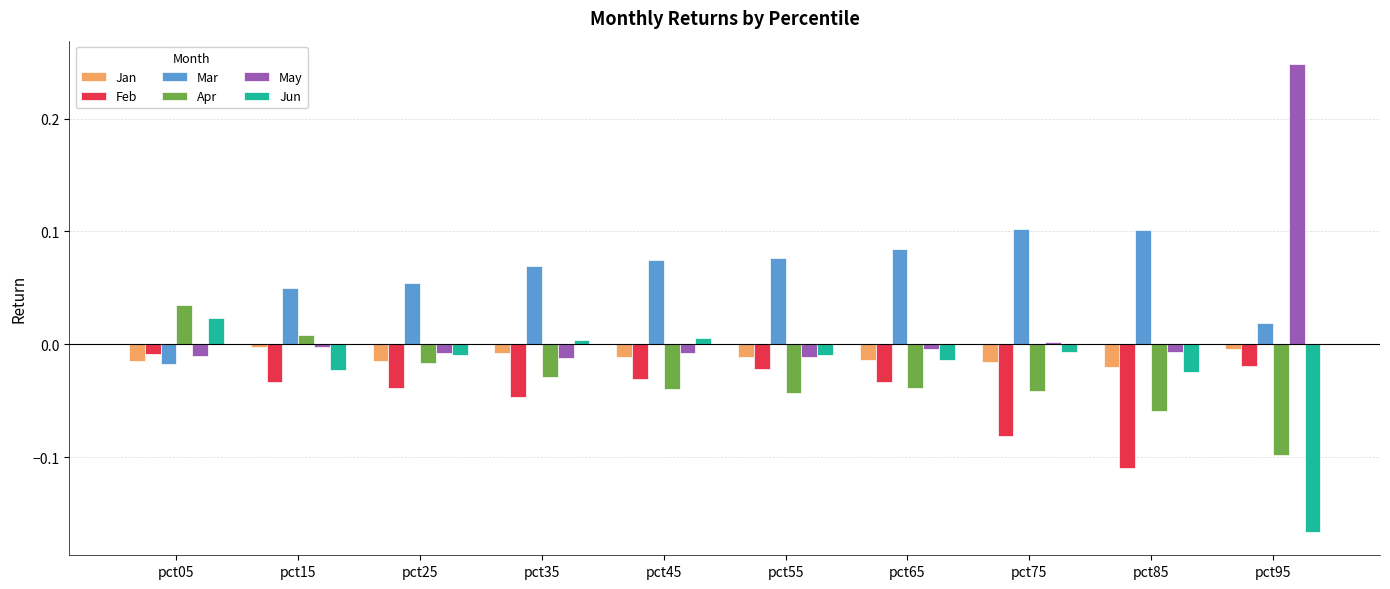

How many bars are there in each group?

6